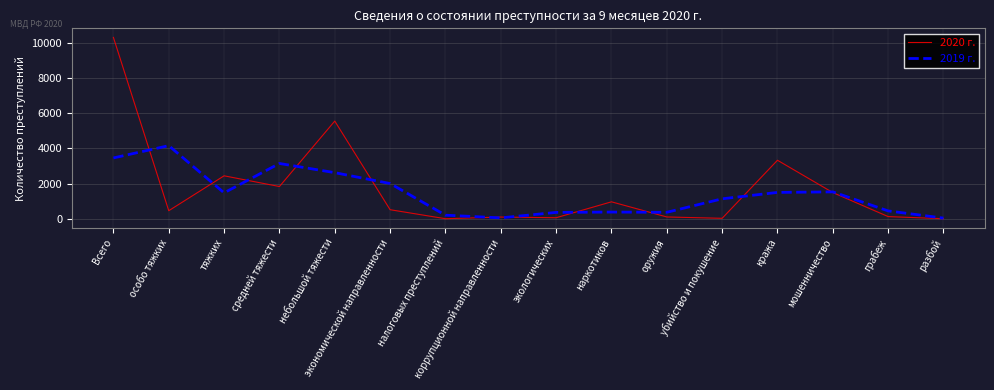

Which series has the widest spread of values?

2020 г.